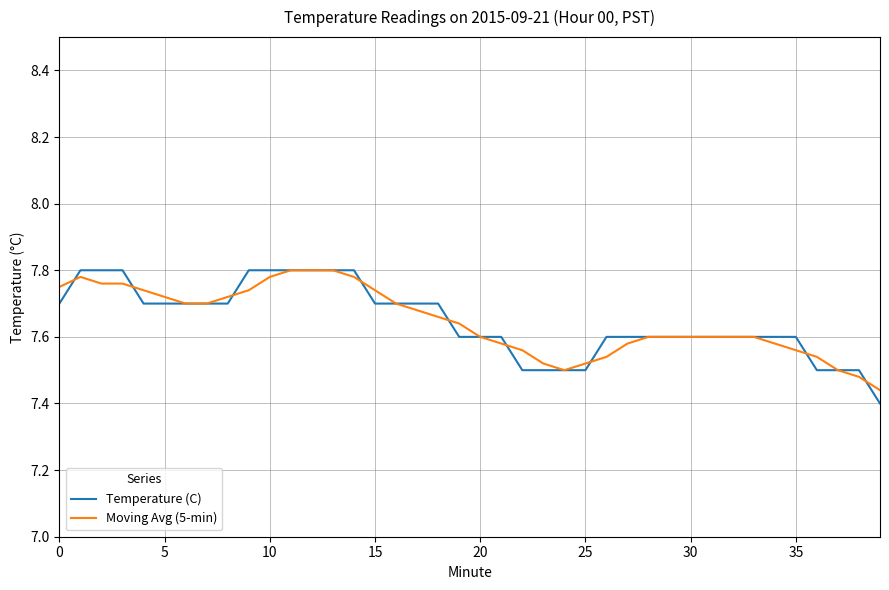

Which series has the widest spread of values?

Temperature (C)